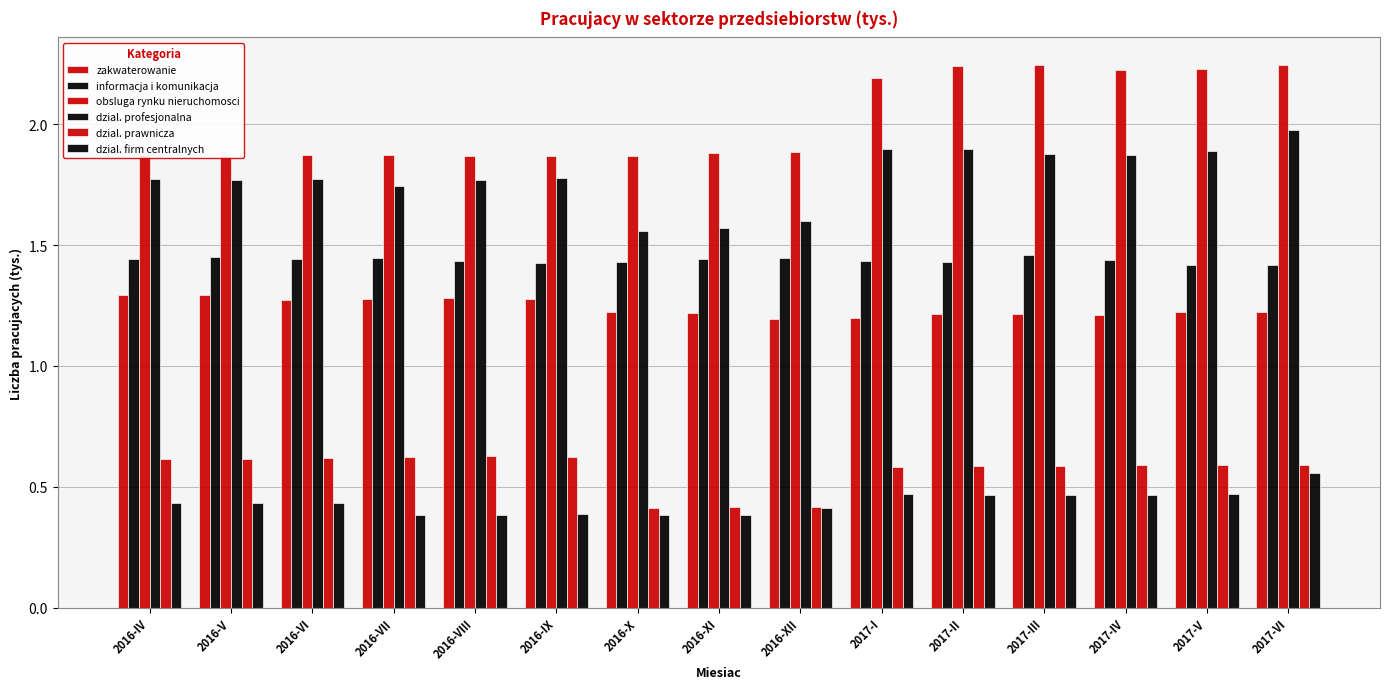

What is the greatest value displayed?

2.2